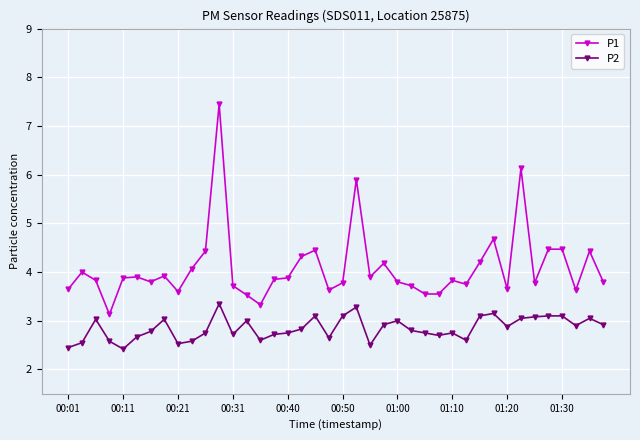

List the series in order of their overall mean, highest first.

P1, P2